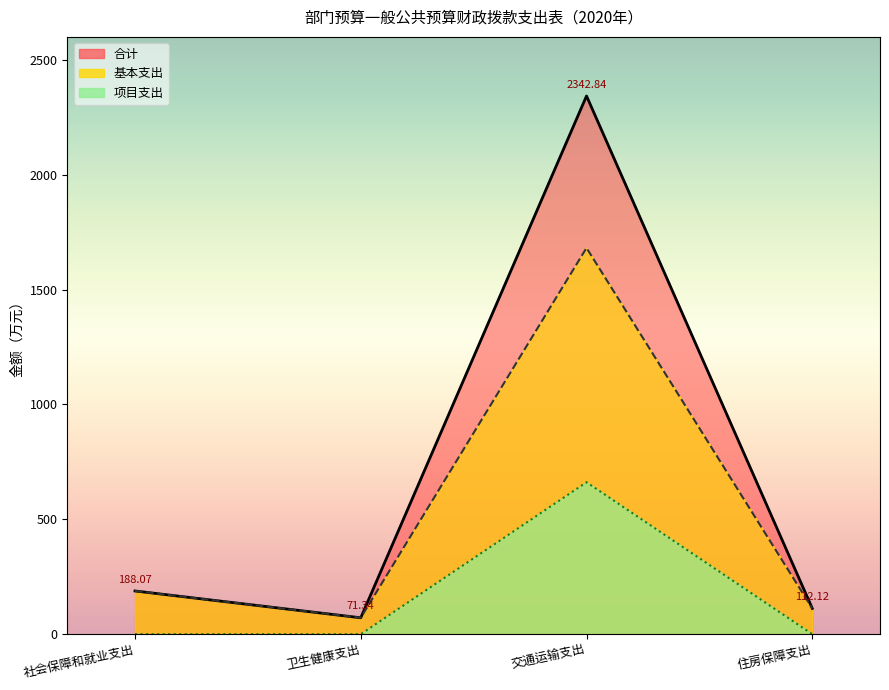

What is the highest value of the 合计 series?

1681.4